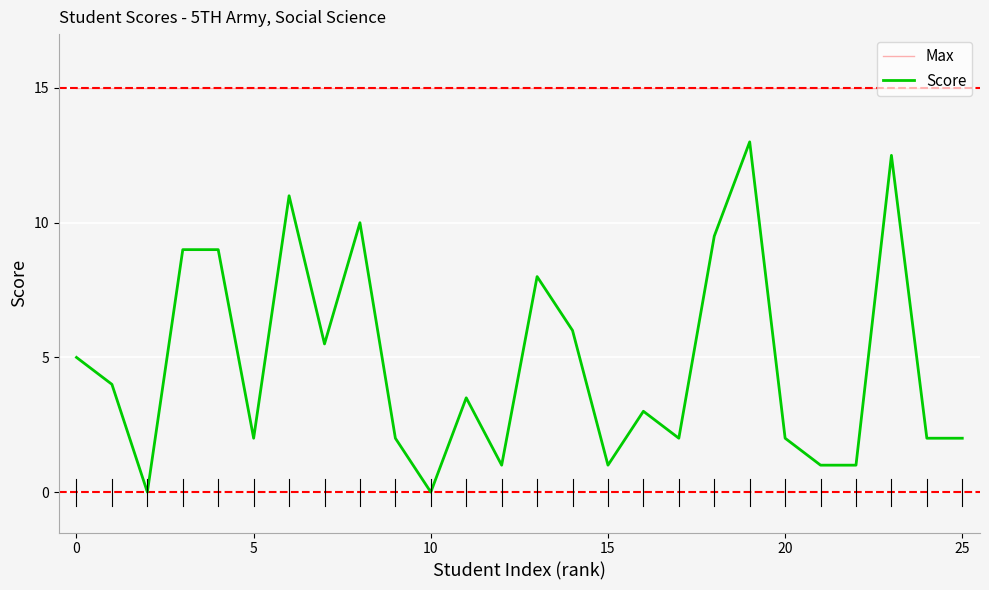

Which series has the widest spread of values?

Score